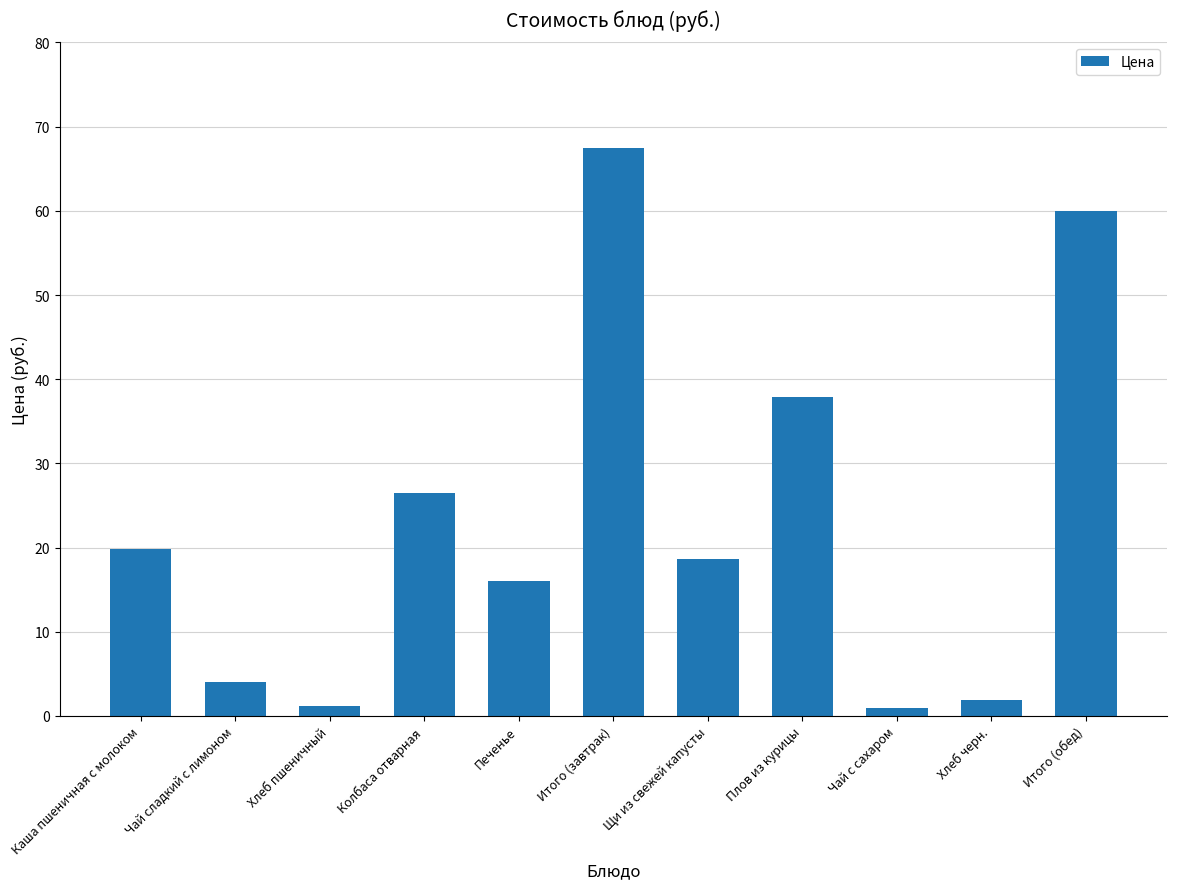

What is the value of the 9th bar from the left?

1.0